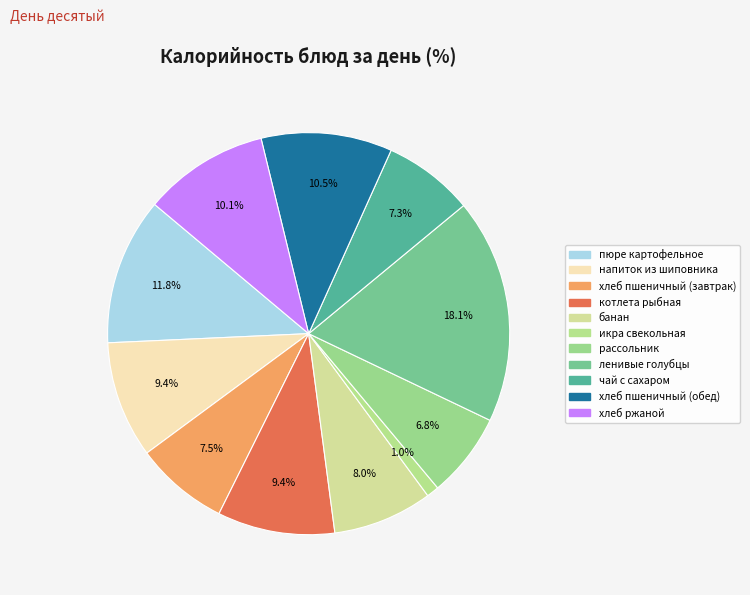

How many slices are in this pie chart?

11